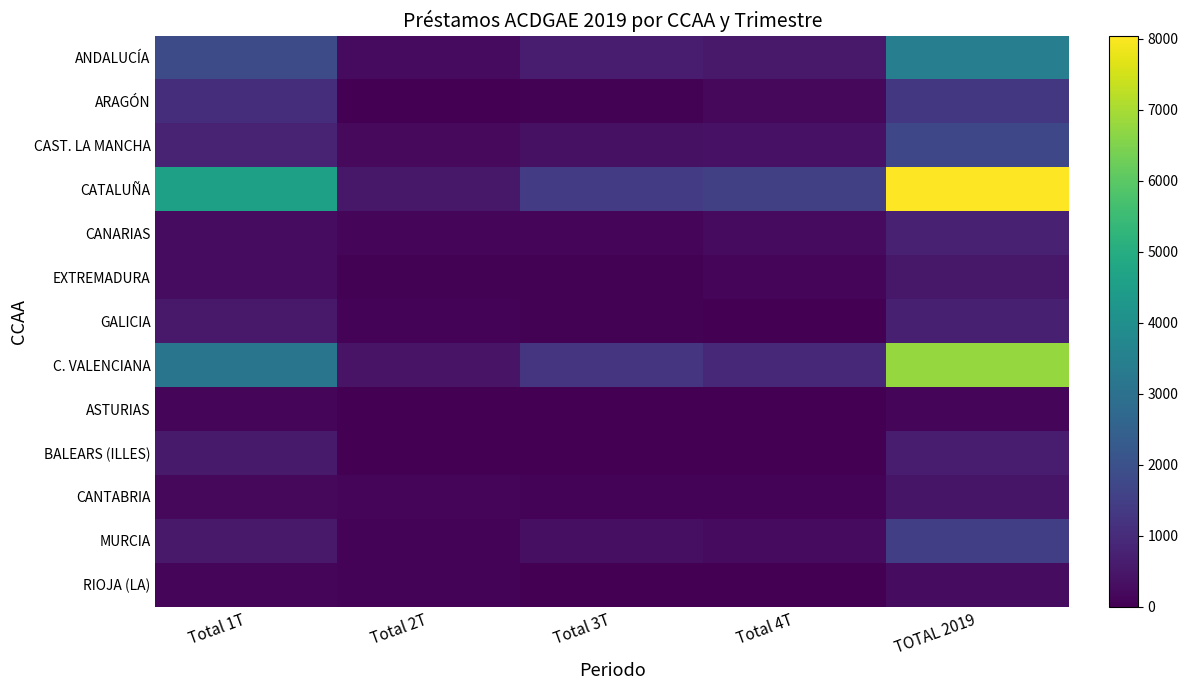

Reading left to right, what are all the values shown in this chart?

ANDALUCÍA: Total 1T=1882.0	Total 2T=236.0	Total 3T=614.5	Total 4T=547.8	TOTAL 2019=3453.3
ARAGÓN: Total 1T=1059.7	Total 2T=21.9	Total 3T=46.3	Total 4T=165.2	TOTAL 2019=1293.2
CAST. LA MANCHA: Total 1T=778.4	Total 2T=216.6	Total 3T=354.9	Total 4T=397.0	TOTAL 2019=1746.9
CATALUÑA: Total 1T=4573.0	Total 2T=517.9	Total 3T=1420.9	Total 4T=1533.0	TOTAL 2019=8044.9
CANARIAS: Total 1T=276.0	Total 2T=107.8	Total 3T=127.1	Total 4T=243.0	TOTAL 2019=753.9
EXTREMADURA: Total 1T=252.9	Total 2T=54.8	Total 3T=46.2	Total 4T=154.3	TOTAL 2019=508.1
GALICIA: Total 1T=556.6	Total 2T=69.1	Total 3T=62.6	Total 4T=21.2	TOTAL 2019=709.6
C. VALENCIANA: Total 1T=3139.0	Total 2T=417.3	Total 3T=1208.7	Total 4T=919.0	TOTAL 2019=6784.9
ASTURIAS: Total 1T=132.8	Total 2T=0.0	Total 3T=0.0	Total 4T=0.0	TOTAL 2019=132.8
BALEARS (ILLES): Total 1T=568.9	Total 2T=11.3	Total 3T=11.4	Total 4T=11.2	TOTAL 2019=602.8
CANTABRIA: Total 1T=172.1	Total 2T=116.6	Total 3T=93.2	Total 4T=72.5	TOTAL 2019=454.4
MURCIA: Total 1T=543.7	Total 2T=87.9	Total 3T=332.8	Total 4T=230.7	TOTAL 2019=1486.1
RIOJA (LA): Total 1T=138.9	Total 2T=82.3	Total 3T=13.6	Total 4T=22.7	TOTAL 2019=257.5